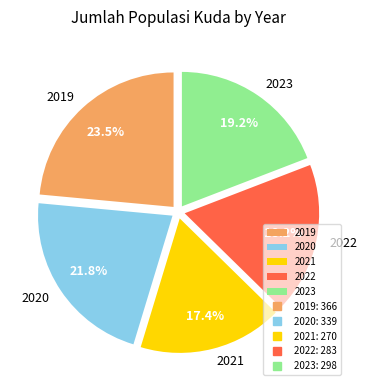

Which category has the biggest portion of the pie?

2019